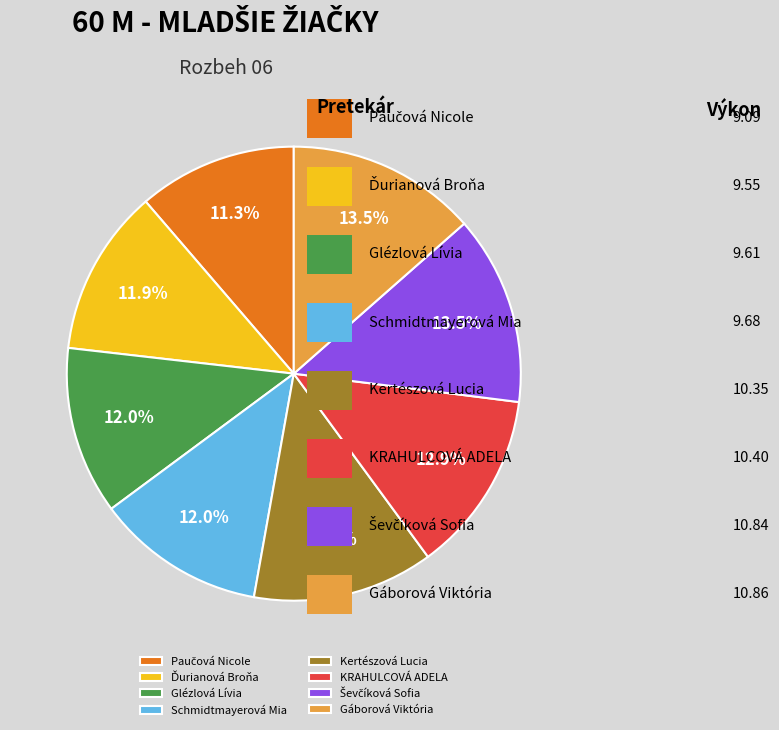

Is it true that Schmidtmayerová Mia is 12% of the pie?

True